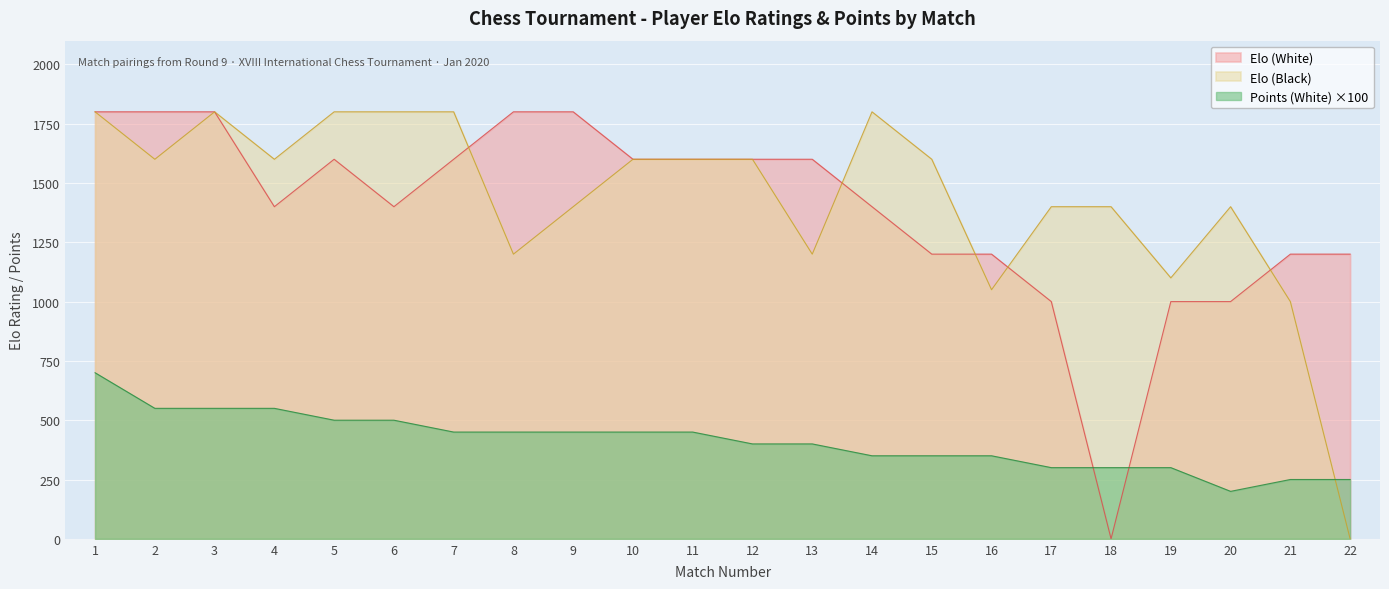

What are all the series names shown in the legend?

Elo (White), Elo (Black), Points (White) ×100